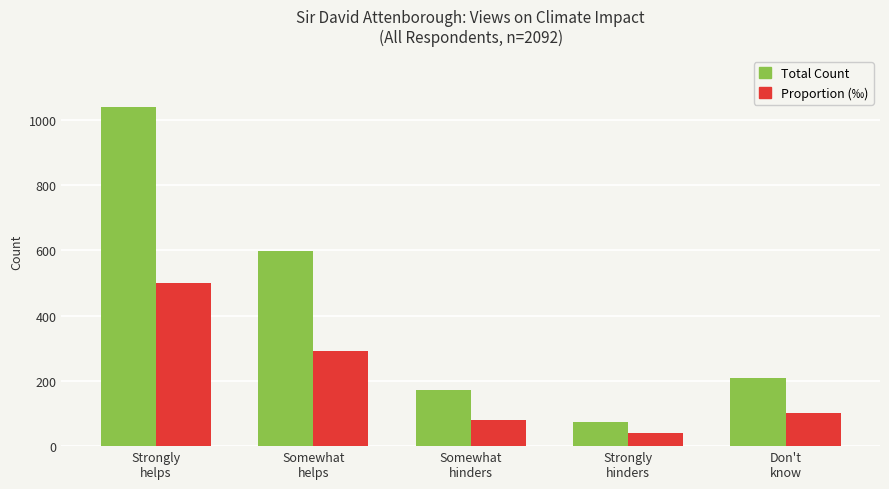

What are all the series names shown in the legend?

Total Count, Proportion (‰)